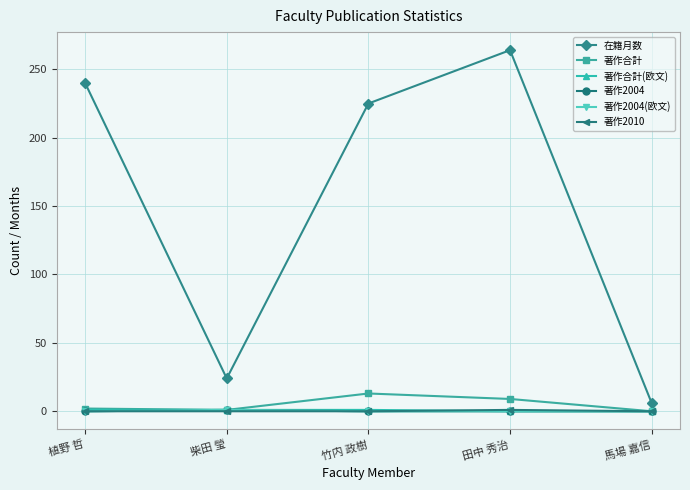

What is the highest value of the 在籍月数 series?

264